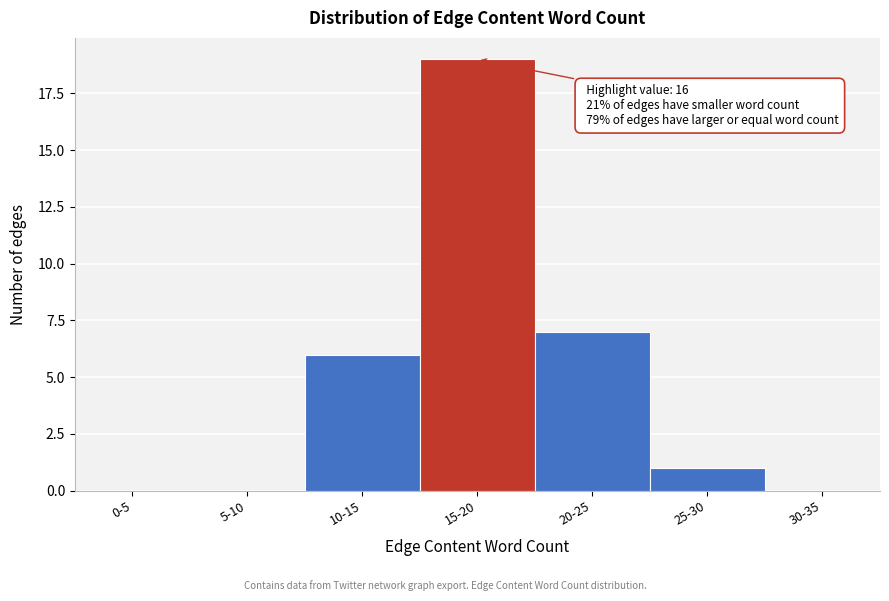

Reading right to left, list all the values displayed in this chart.

30-35=0	25-30=1	20-25=7	15-20=19	10-15=6	5-10=0	0-5=0